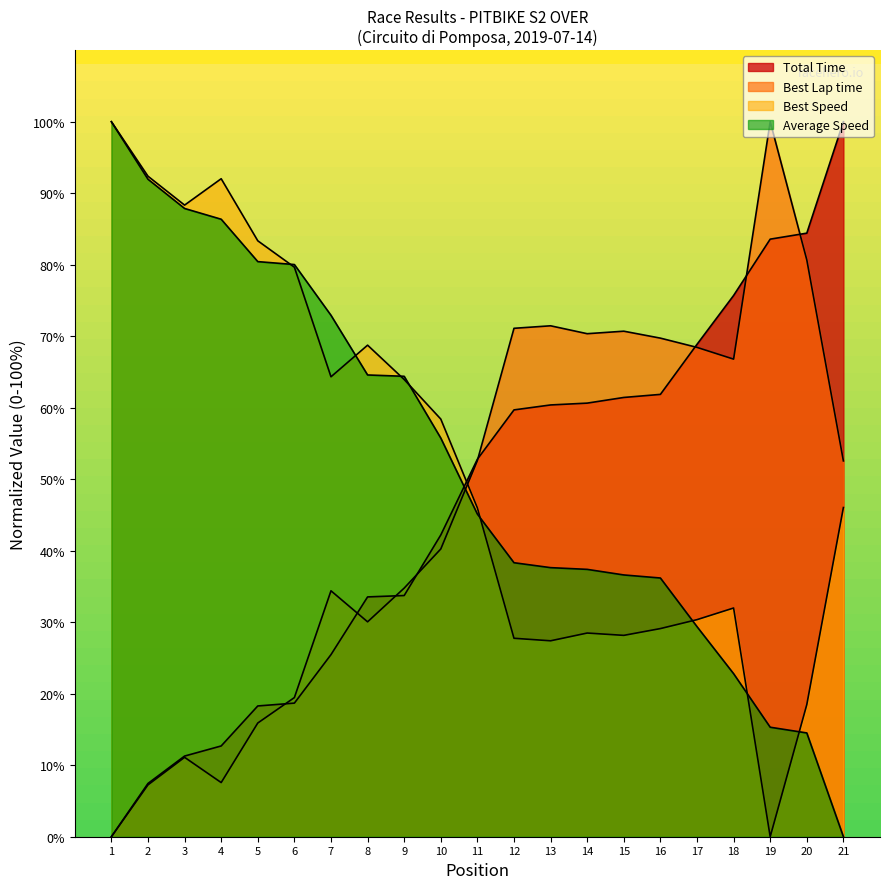

True or false: Average Speed and Best Speed intersect in this chart.

True